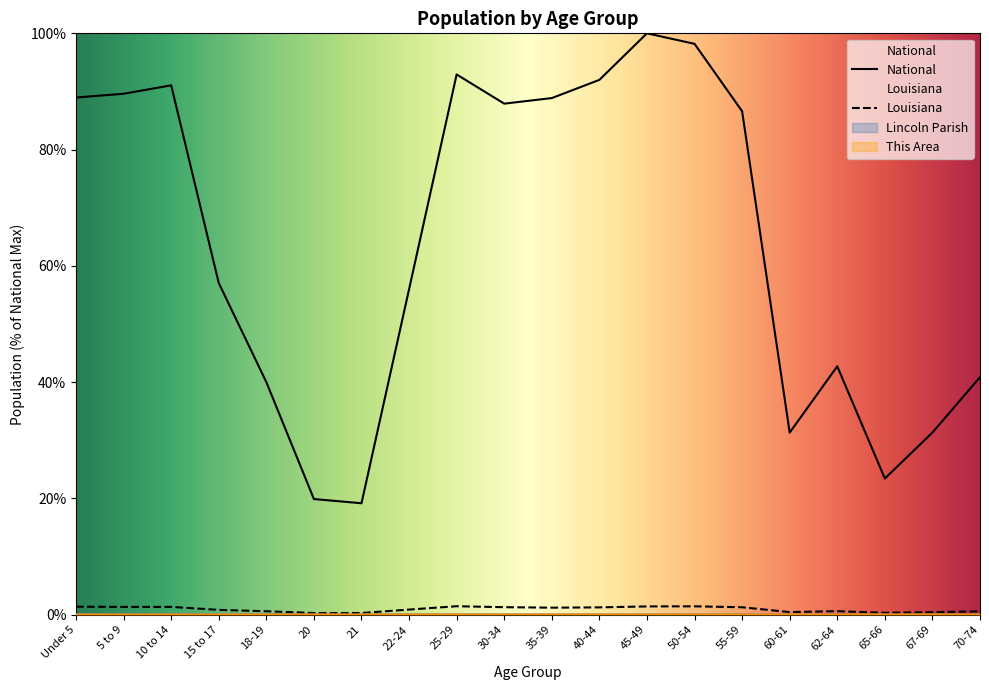

Is it true that Lincoln Parish equals 0.0 at 70-74?

False